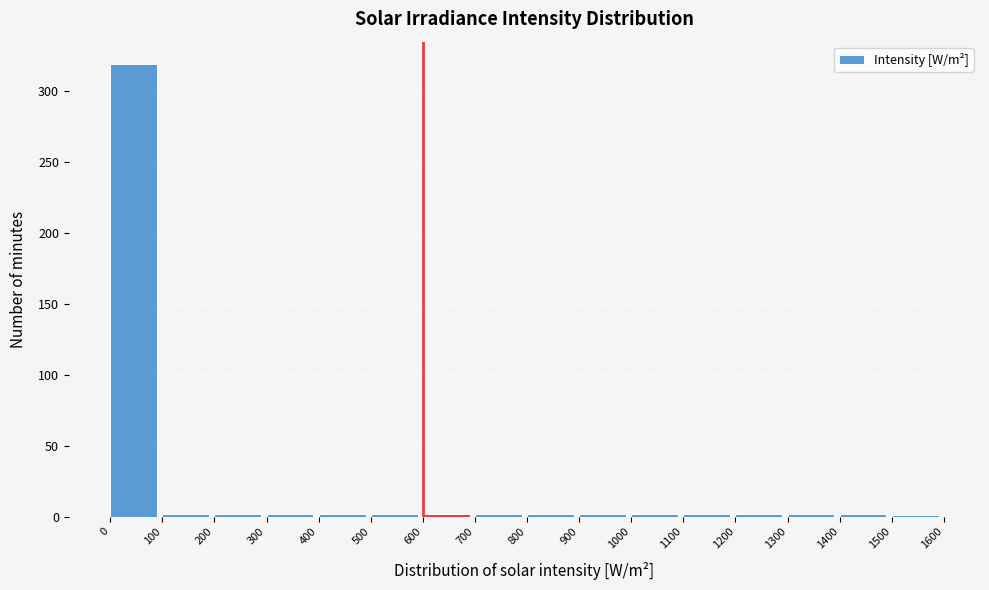

Reading left to right, list every bar in this chart as the range it spans on the x-axis followed by its height. The values are not printed on the chart, so give them approximately, as read against the axis.

0 to 100: 320
100 to 200: under 5
200 to 300: under 5
300 to 400: under 5
400 to 500: under 5
500 to 600: under 5
600 to 700: under 5
700 to 800: under 5
800 to 900: under 5
900 to 1000: under 5
1000 to 1100: under 5
1100 to 1200: under 5
1200 to 1300: under 5
1300 to 1400: under 5
1400 to 1500: under 5
1500 to 1600: under 5